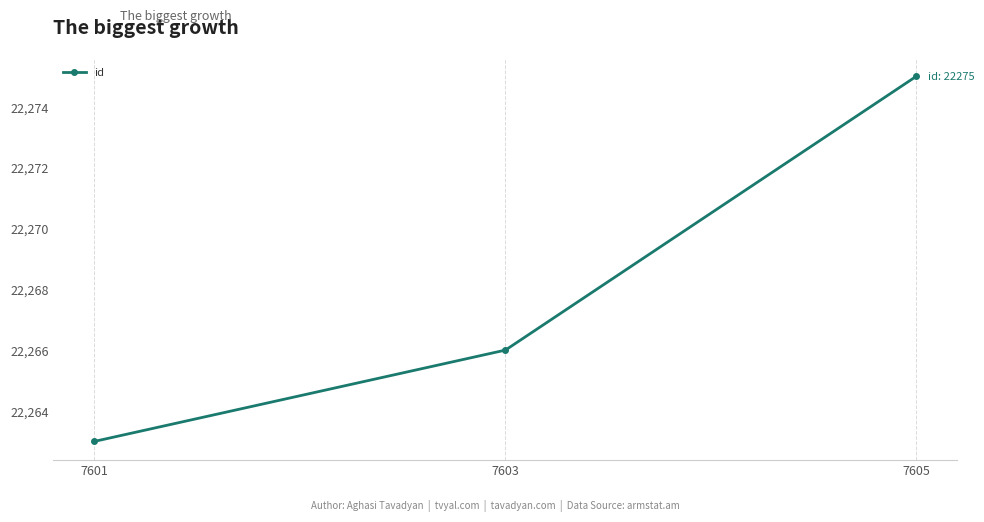

True or false: the data shows 22266 at 7603.

True